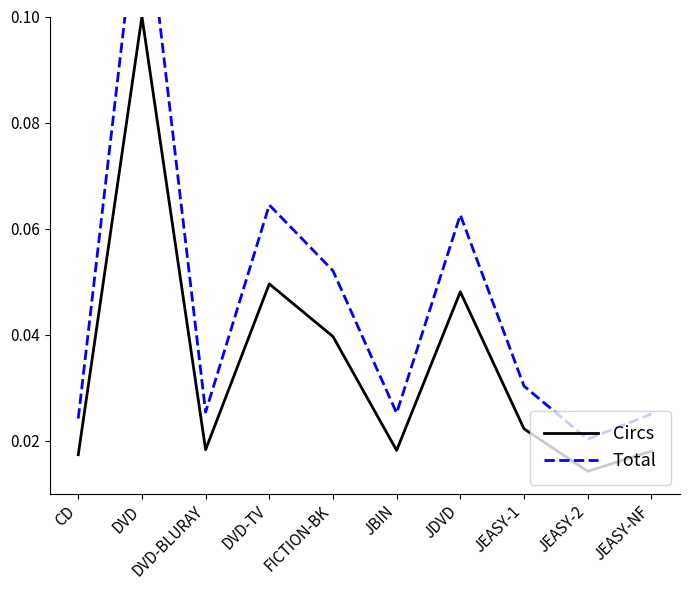

What is the label of the 3rd point from the right?

JEASY-1